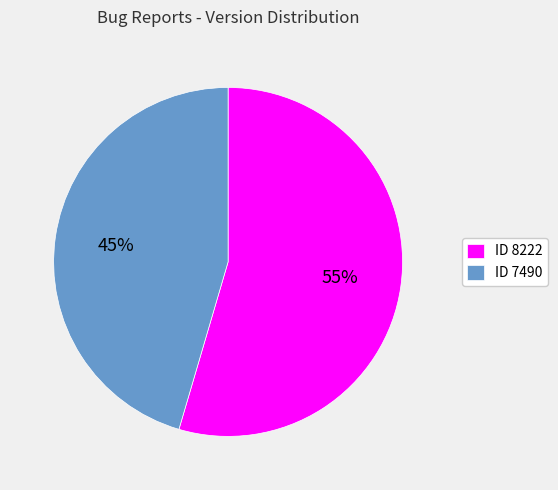

How many segments does this pie chart have?

2